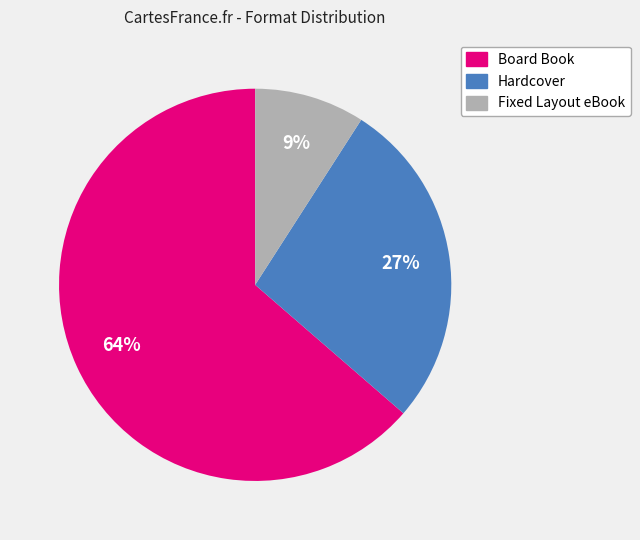

To the nearest percent, what portion does Board Book represent?

64%